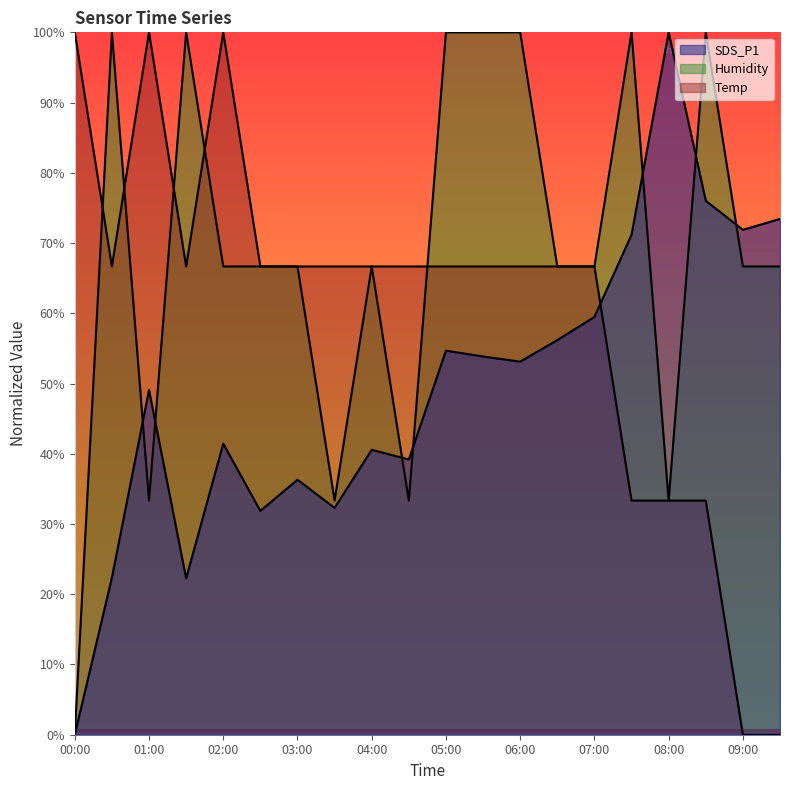

True or false: Temp has a value of 0.2 at 04:00.

False